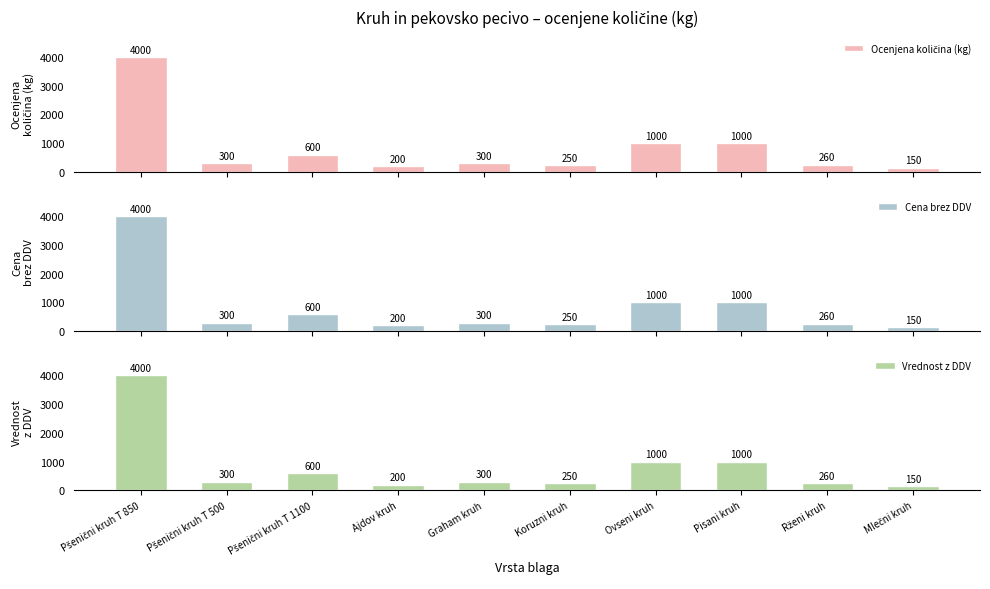

What is the difference between the maximum and minimum values in the Ocenjena količina (kg) series?

3850